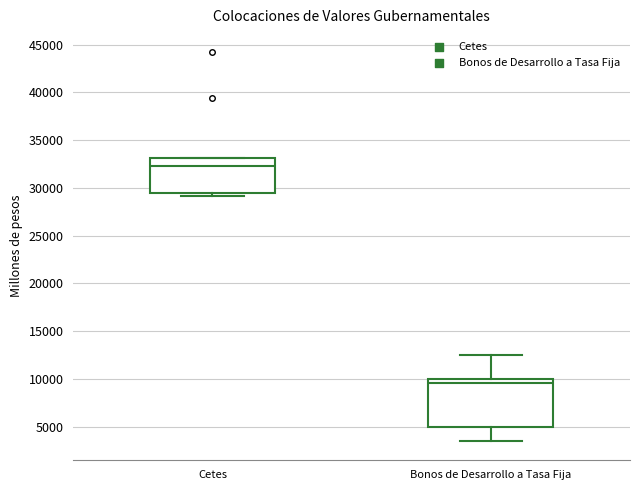

Where does the upper whisker of the box for Bonos de Desarrollo a Tasa Fija end on the y-axis? The values are not printed on the chart, so give them approximately, as read against the axis.

12500